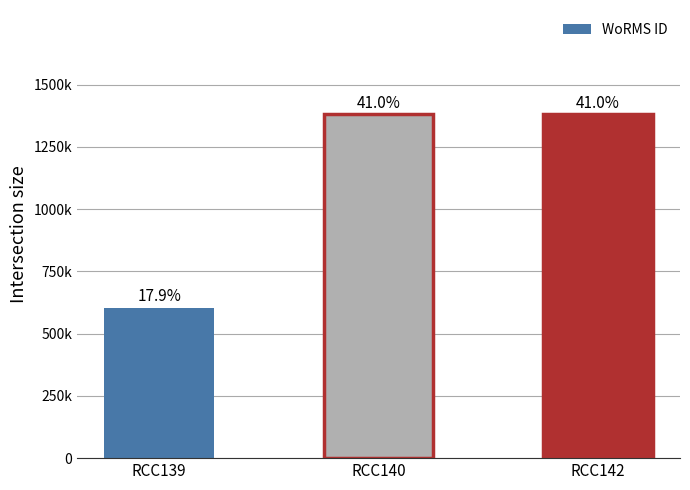

Rank the categories by value from highest to lowest.

RCC140, RCC142, RCC139